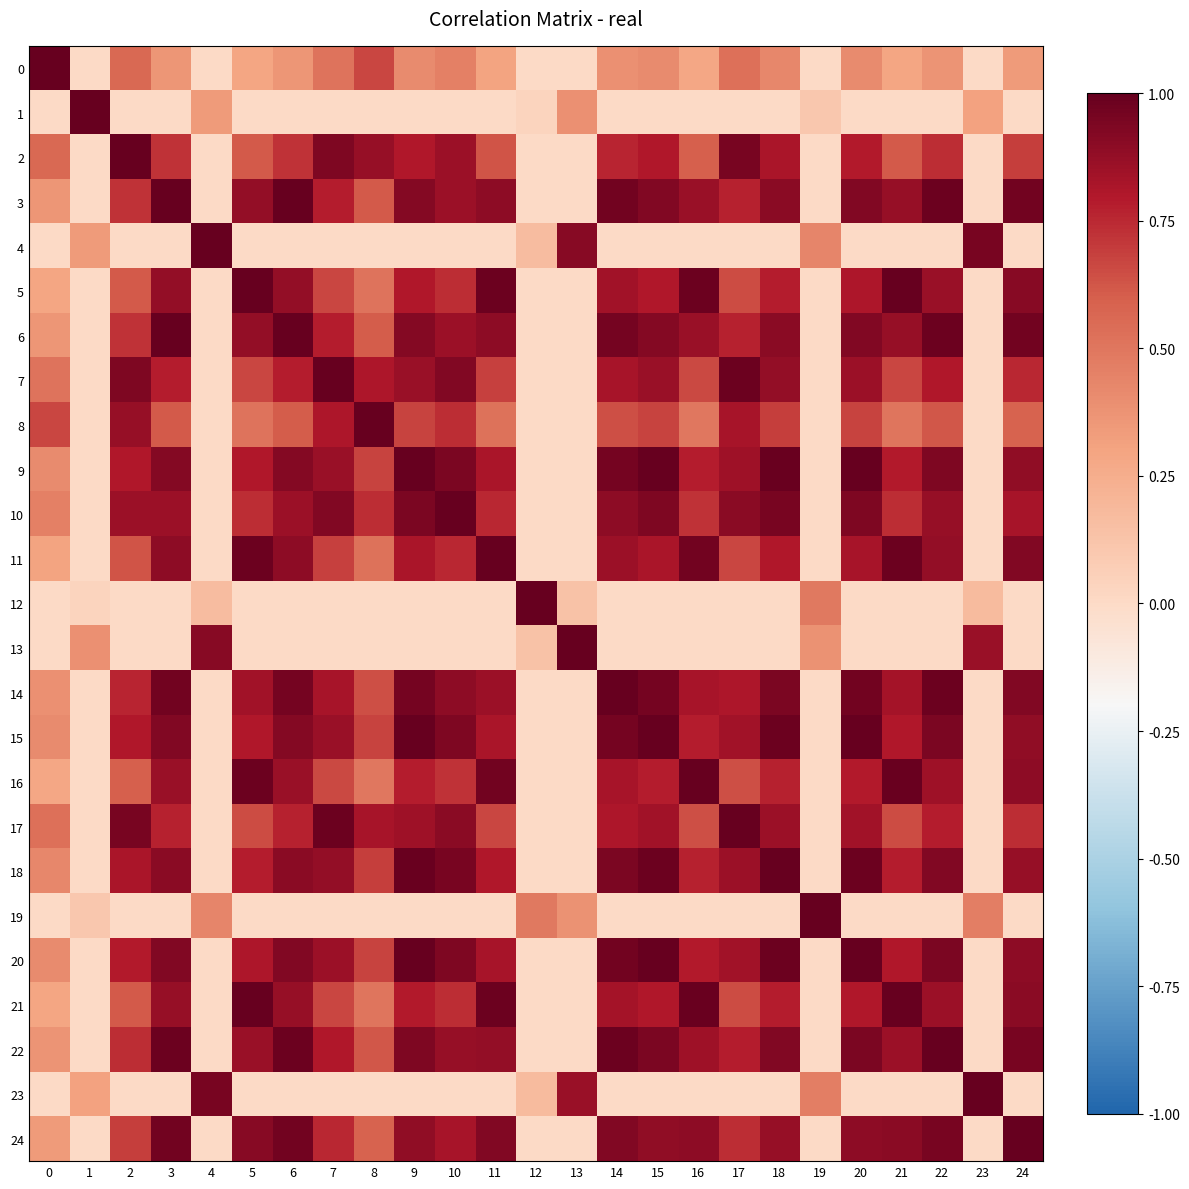

At how many categories does at least one series exceed 0?

25